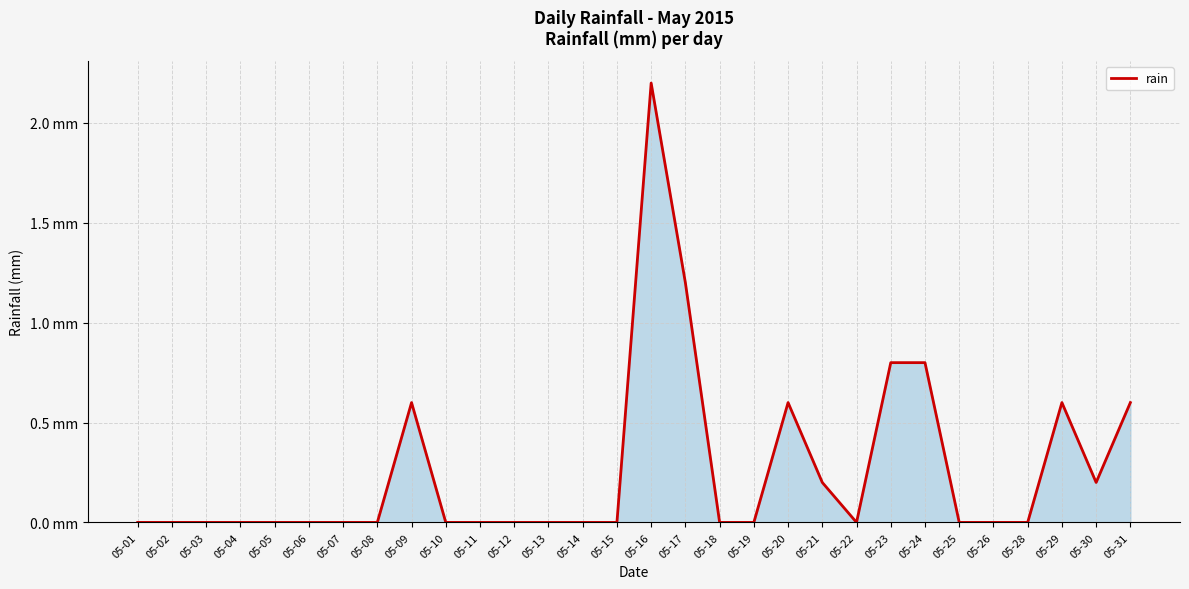

List the labels in order of value, smallest first.

05-01, 05-02, 05-03, 05-04, 05-05, 05-06, 05-07, 05-08, 05-10, 05-11, 05-12, 05-13, 05-14, 05-15, 05-18, 05-19, 05-22, 05-25, 05-26, 05-28, 05-21, 05-30, 05-09, 05-20, 05-29, 05-31, 05-23, 05-24, 05-17, 05-16